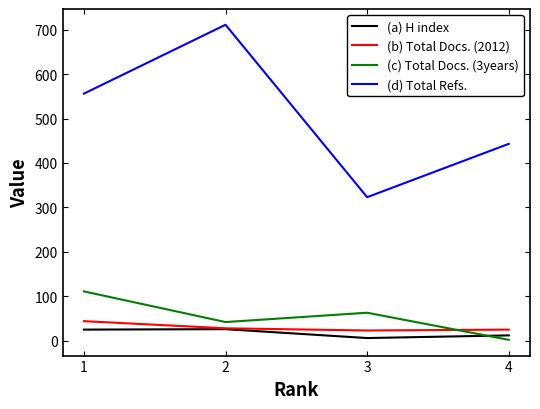

What is the sum of the (d) Total Refs. values at 3 and 2?

1034